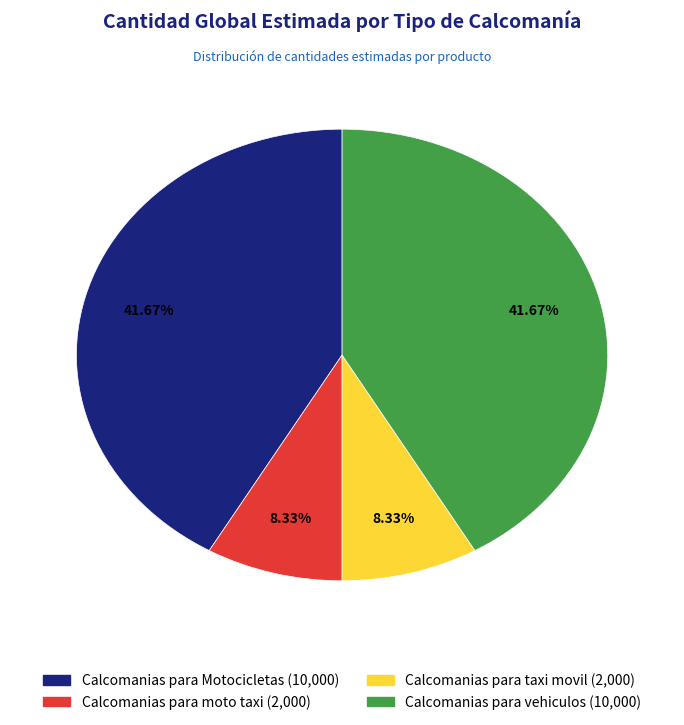

Does Calcomanias para taxi movil account for over 50% of the chart?

No